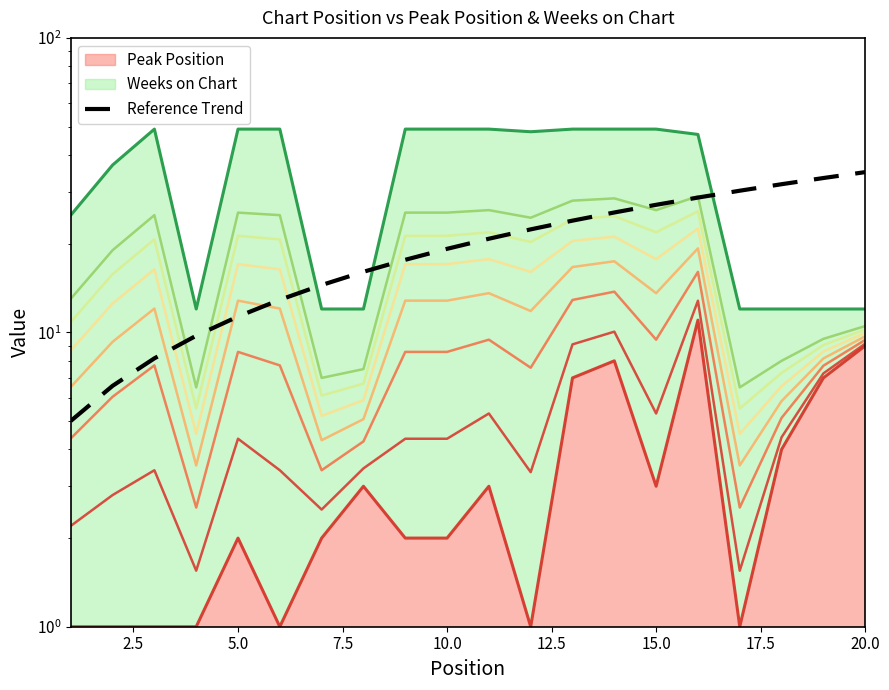

True or false: the data has more than 1 interior local peaks.

False